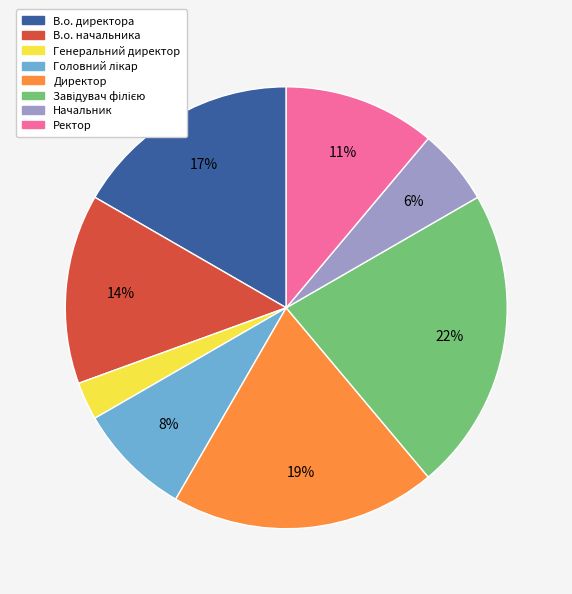

Is it true that Директор is 34% of the pie?

False